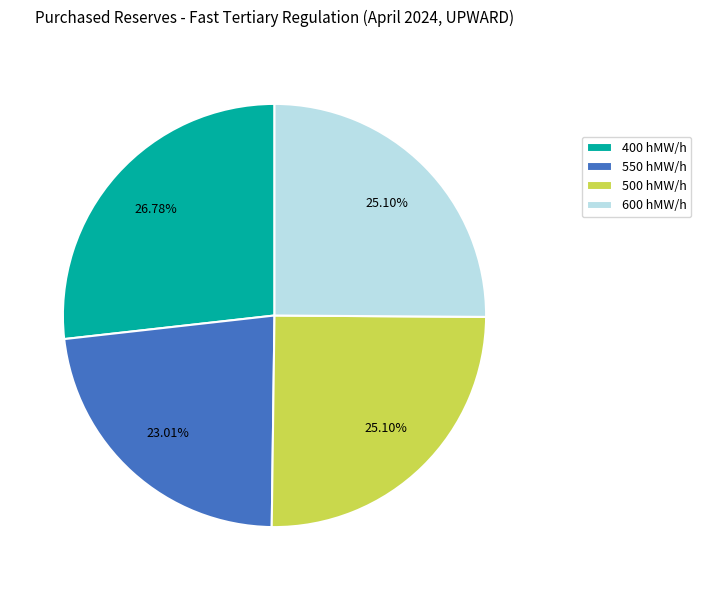

Which slice is the largest?

400 hMW/h